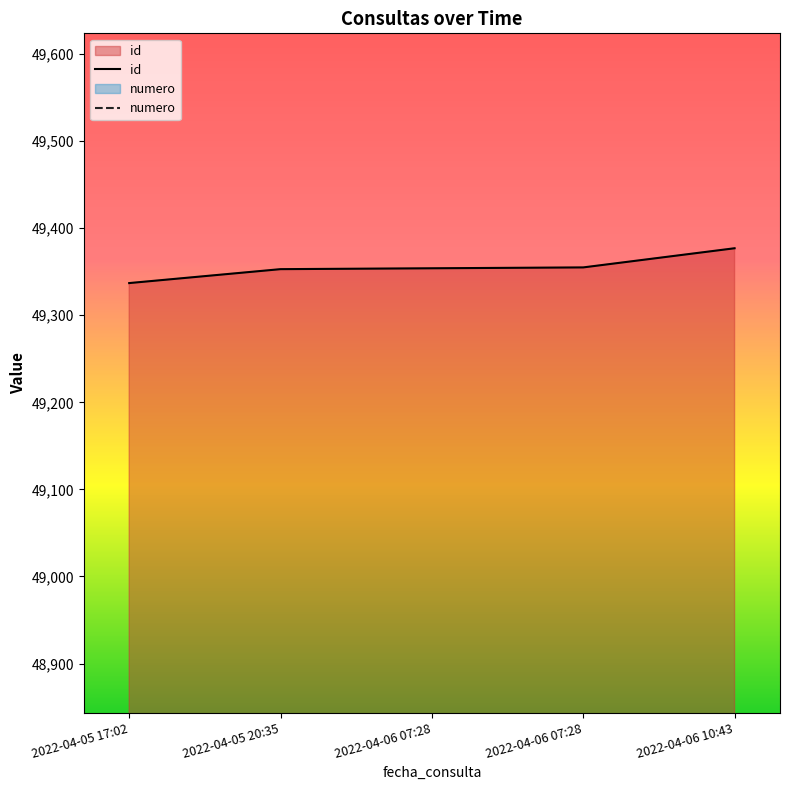

What is the sum of all id values?

246776